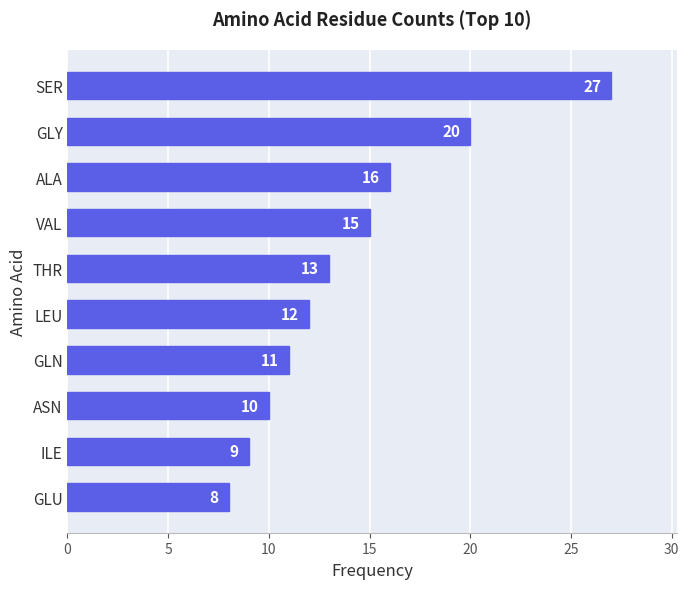

How many data points are less than 13?

5